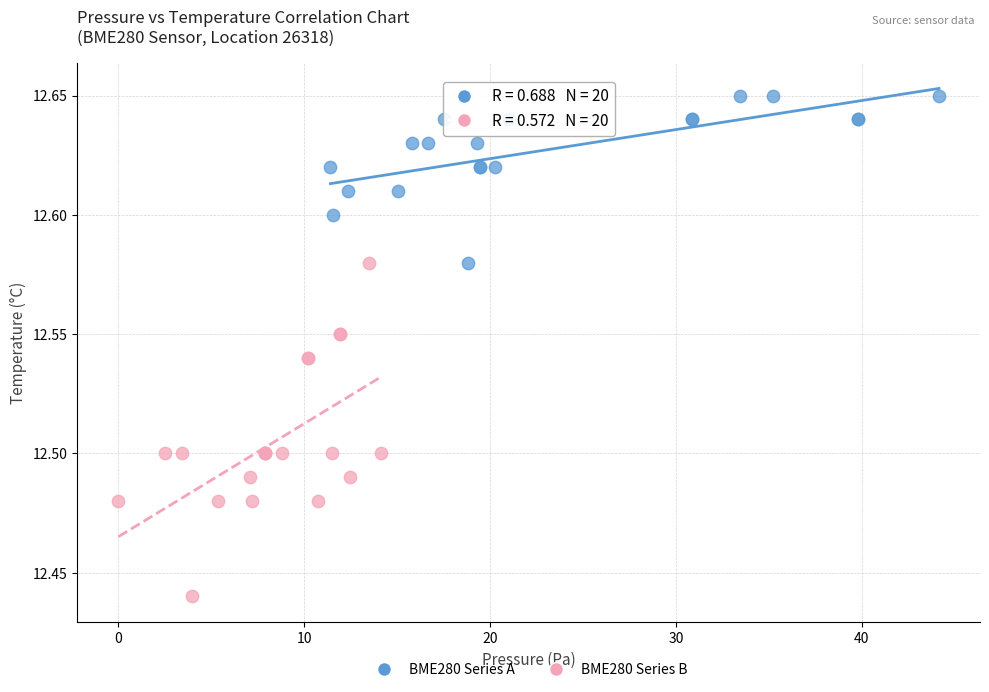

Which series contains the highest Y value?

BME280 Series A